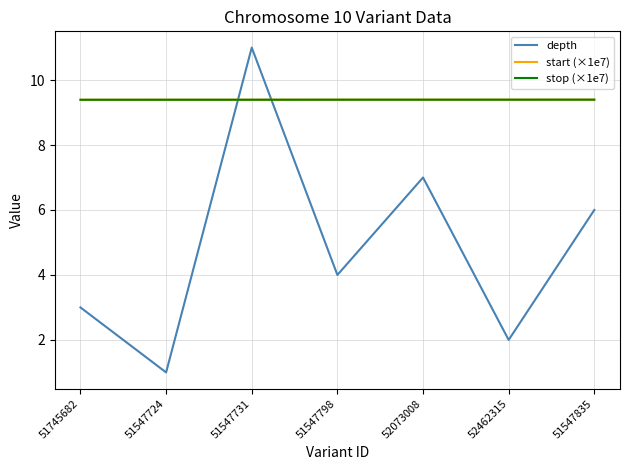

At which category is the sum across all series the highest?

51547731